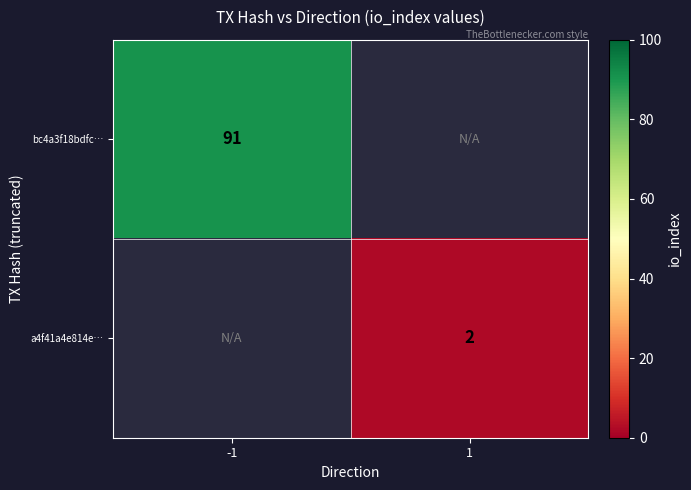

Is it true that a4f41a4e814e… equals 2 at 1?

True